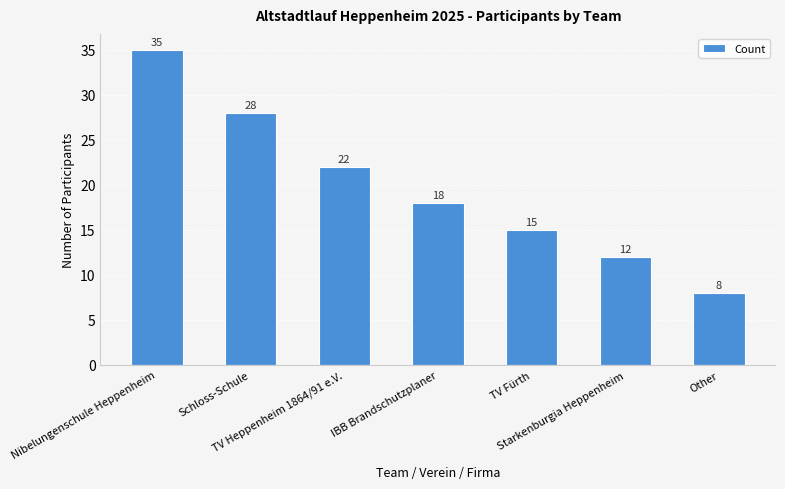

The value at TV Heppenheim 1864/91 e.V. is 33. True or false?

False